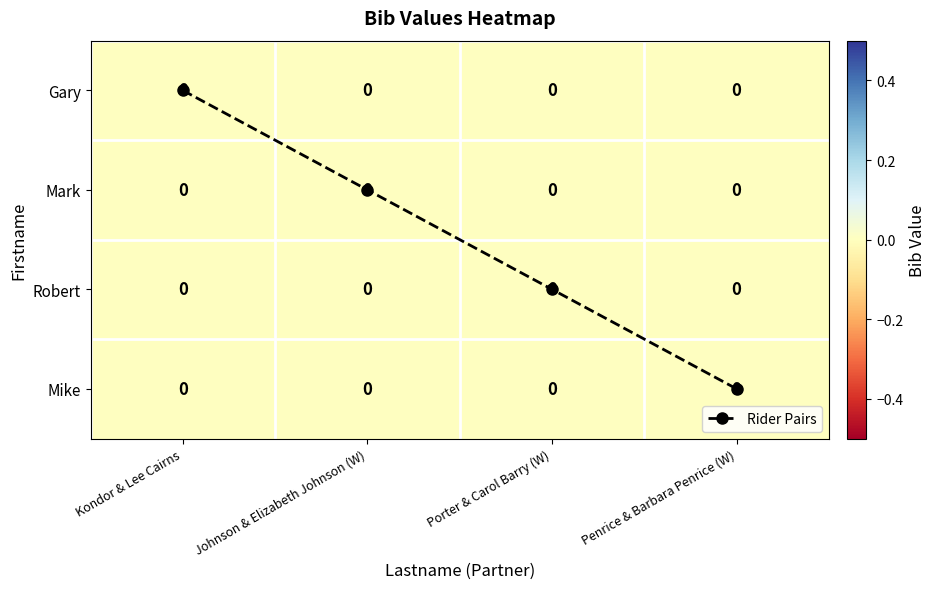

The Mark series shows 0 at Kondor & Lee Cairns. True or false?

True